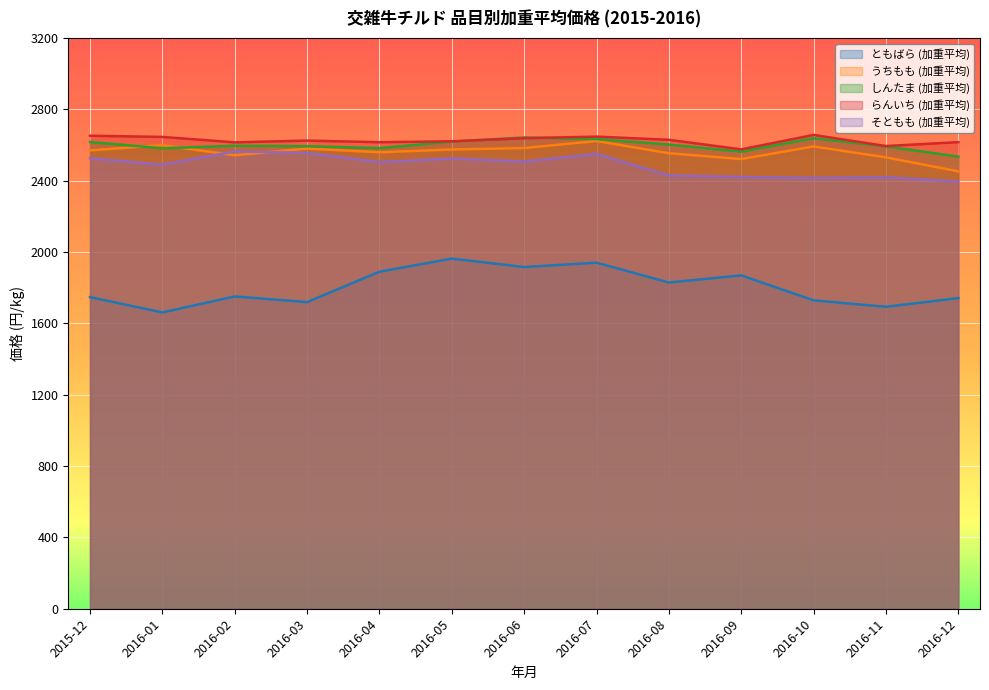

What is the smallest value displayed?

1661.6